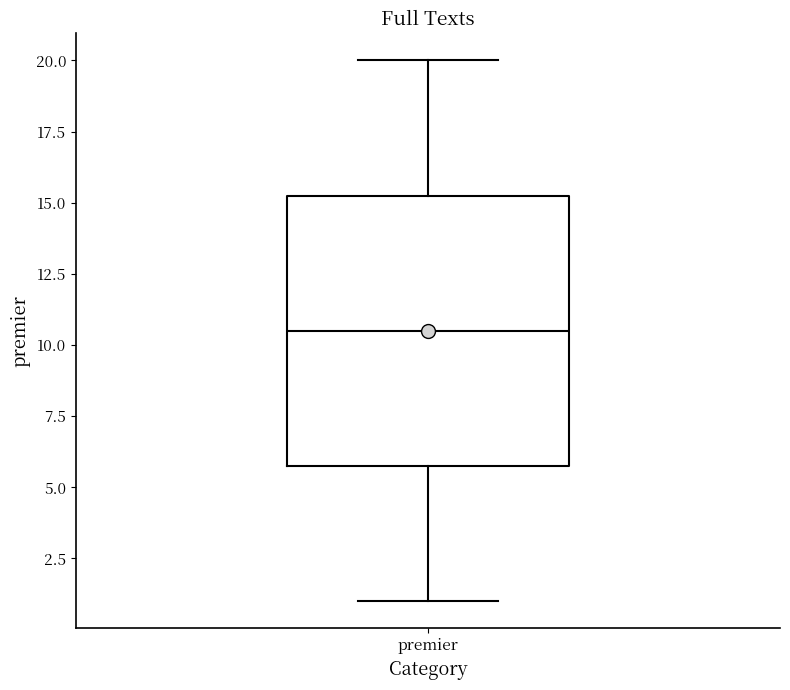

Transcribe this box plot: give where the median line is, the range the box spans, and where the two whiskers end, as read against the y-axis. The values are not printed on the chart, so give them approximately, as read against the axis.

median 10.5, box 6.0 to 15.5, whiskers 1.0 to 20.0